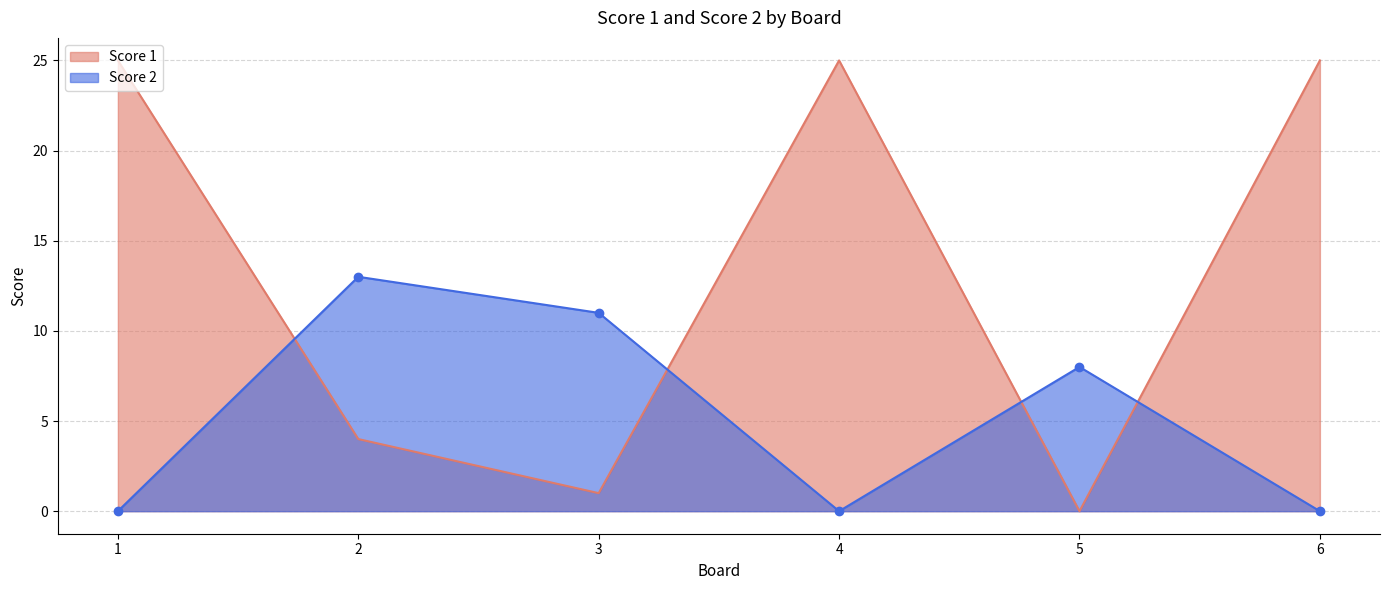

The value of Score 1 at 6 is 43. True or false?

False